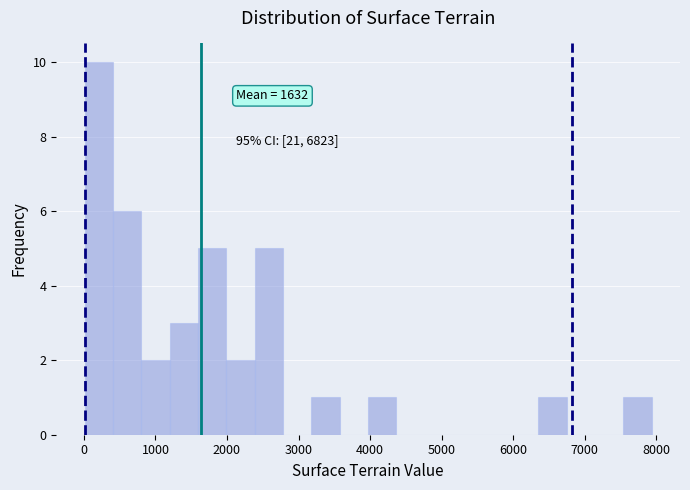

Read against the x-axis, roughly where is the centre of the tallest bar?

200